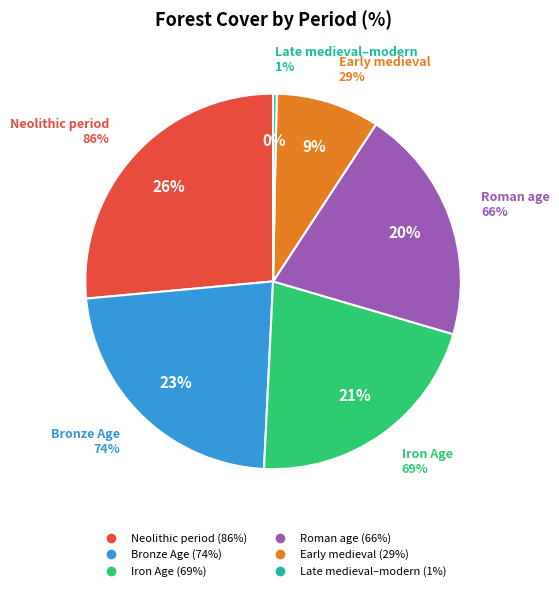

To the nearest percent, what percentage of the pie is Early medieval?

9%